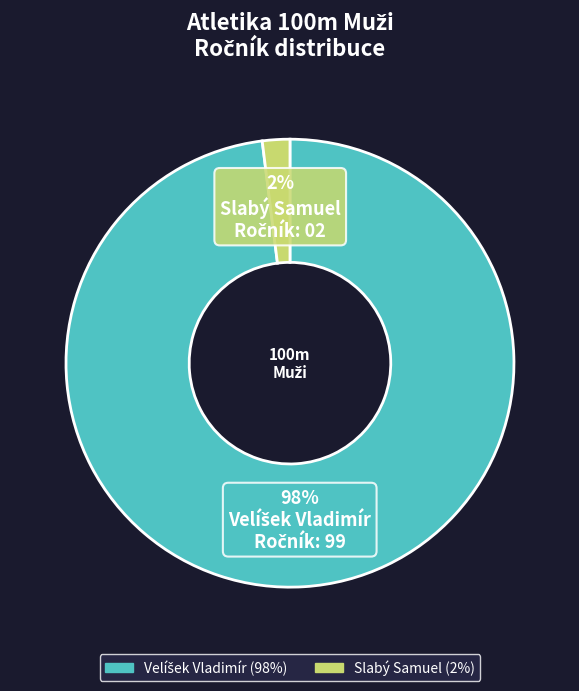

How many segments does this pie chart have?

2